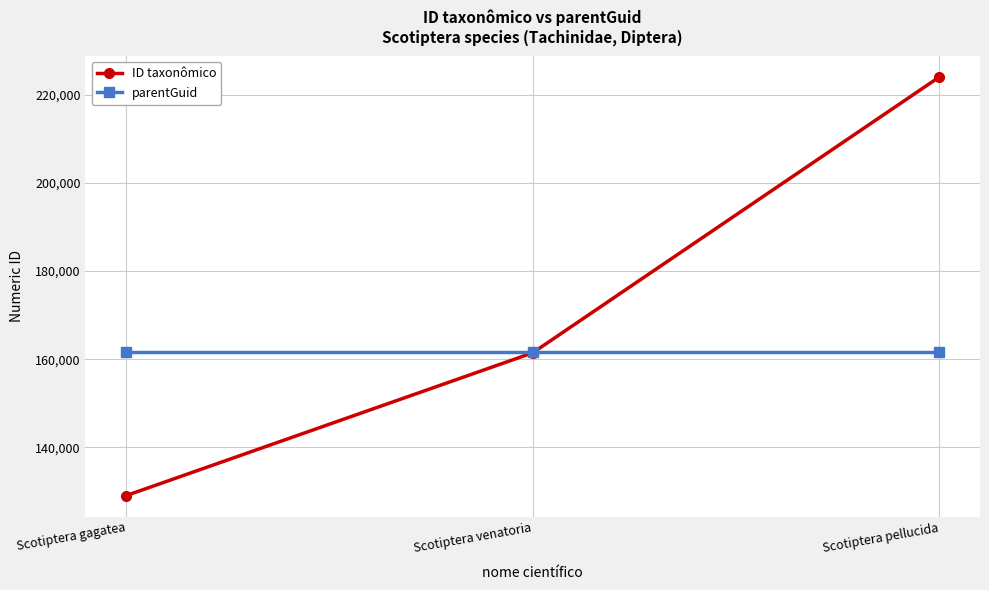

What is the average value of the parentGuid series?

161636